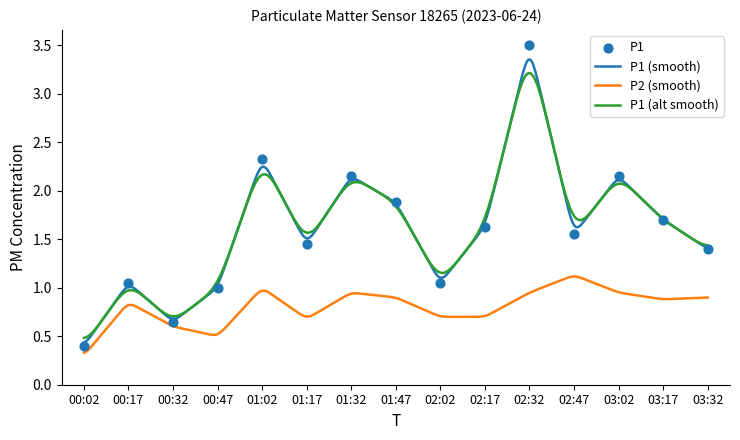

Approximately how many times larger is the value at 01:02 compared to 02:32?

0.7